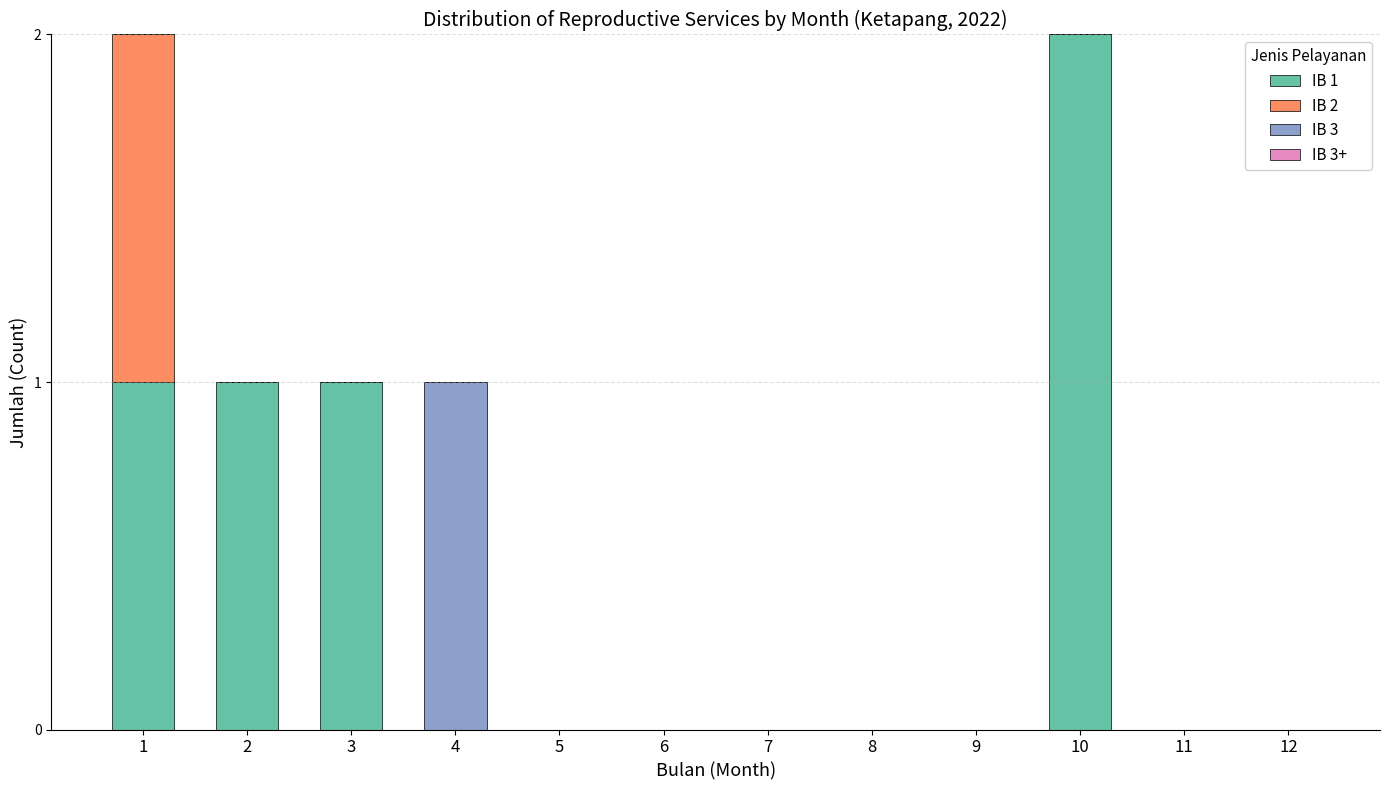

The value of IB 1 at 4 is 0. True or false?

True